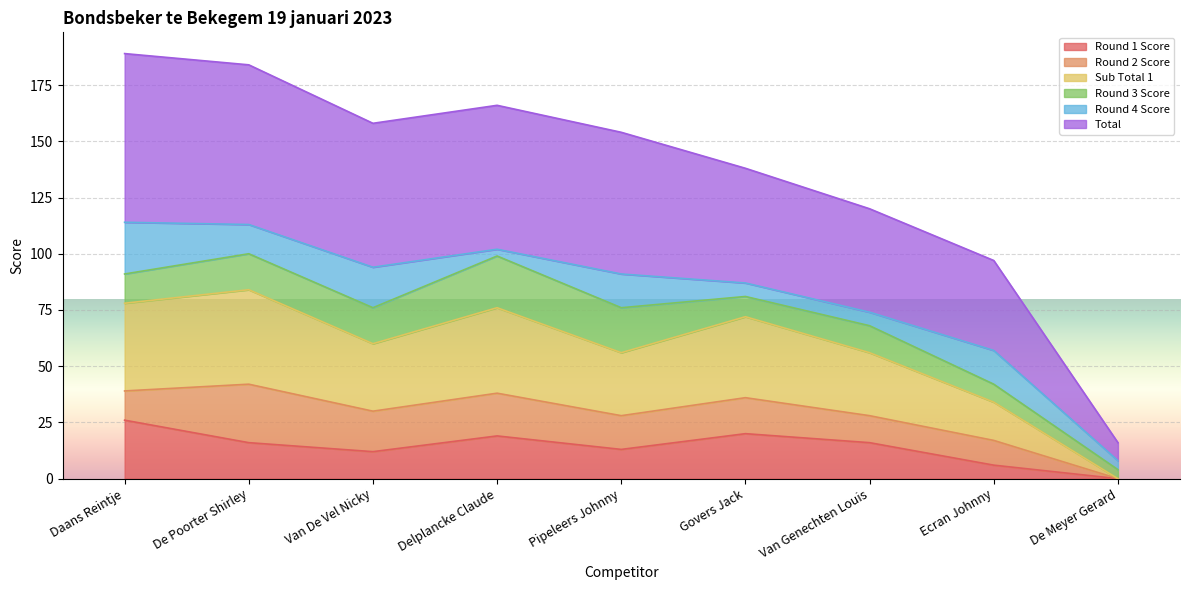

Which has a higher value, De Poorter Shirley or Daans Reintje?

Daans Reintje